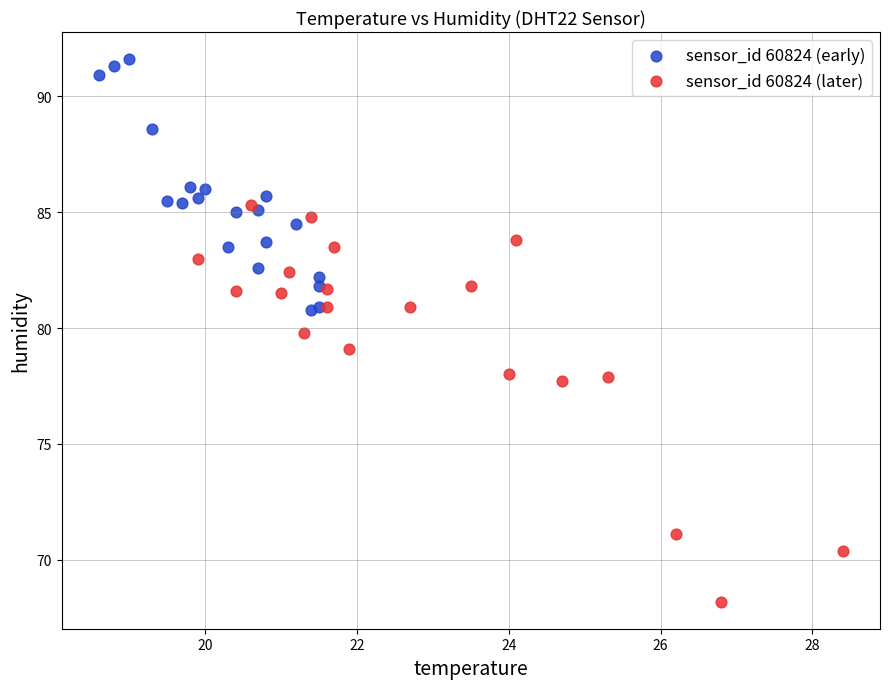

Which series contains the highest Y value?

sensor_id 60824 (early)